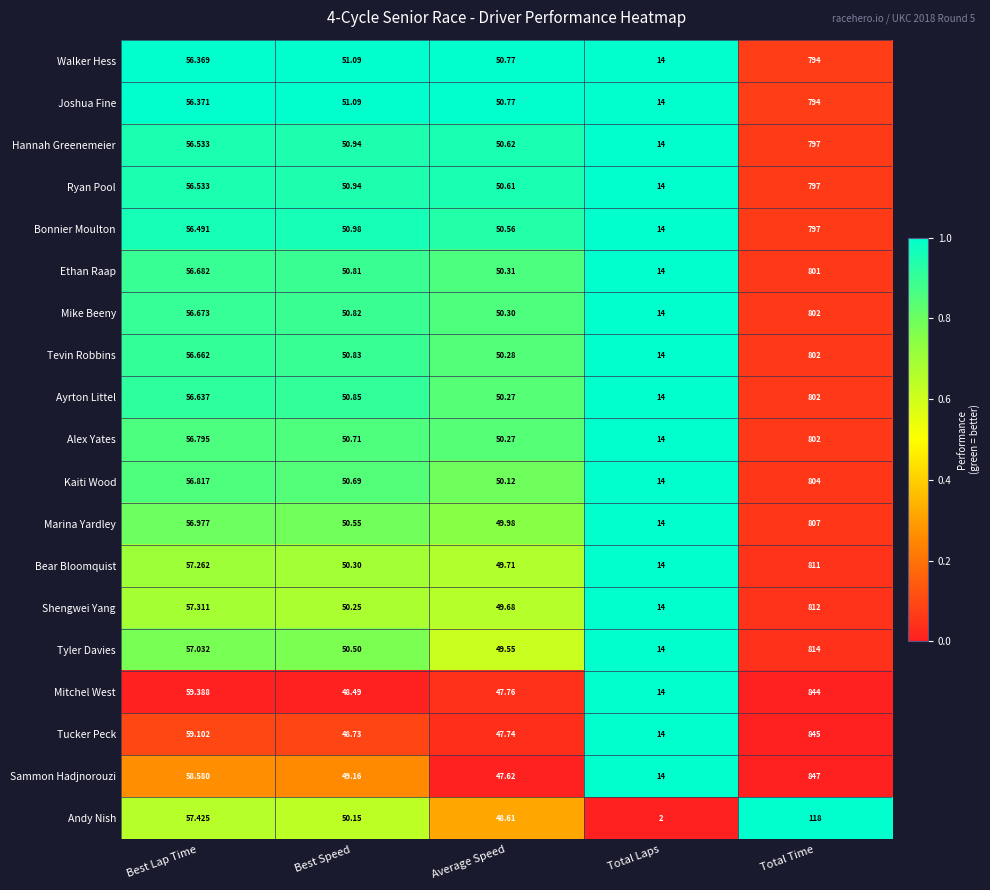

Which series has the largest total across all categories?

Sammon Hadjnorouzi